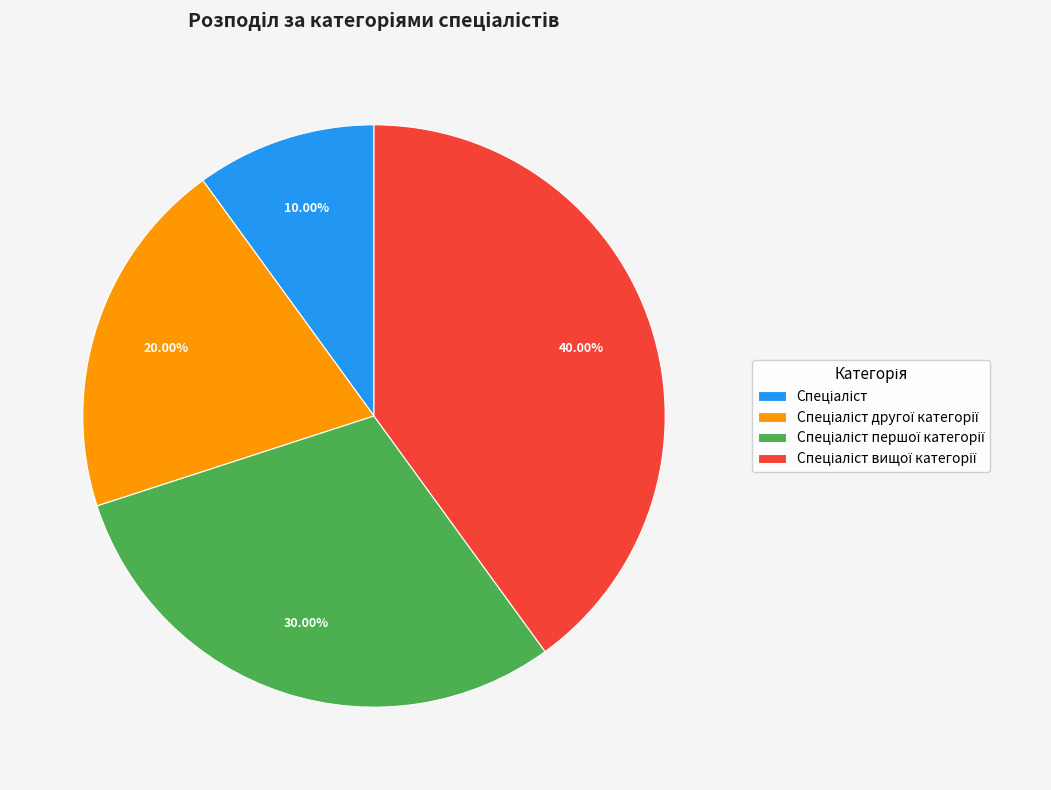

Is there a majority slice in this chart?

No